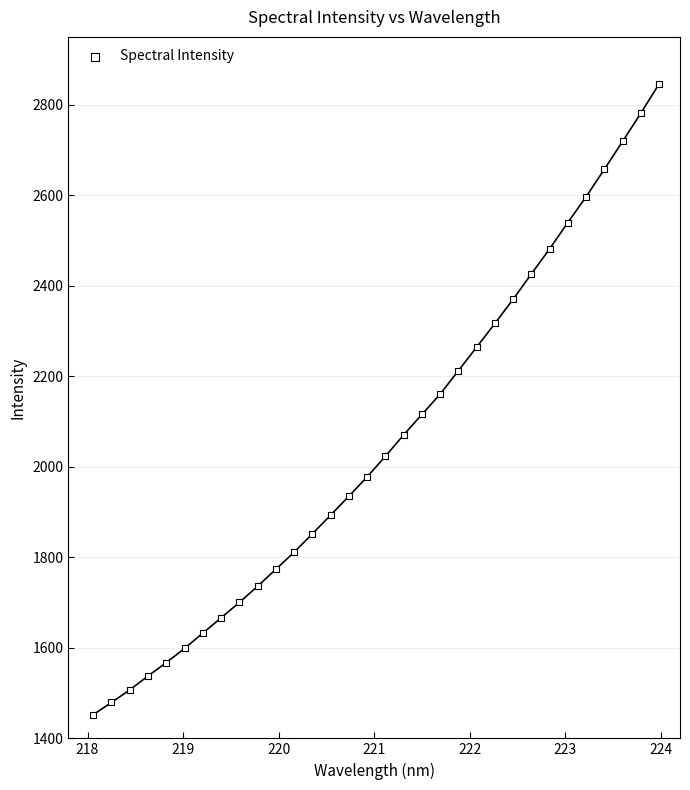

What is the range of X values (max minus min)?

5.9